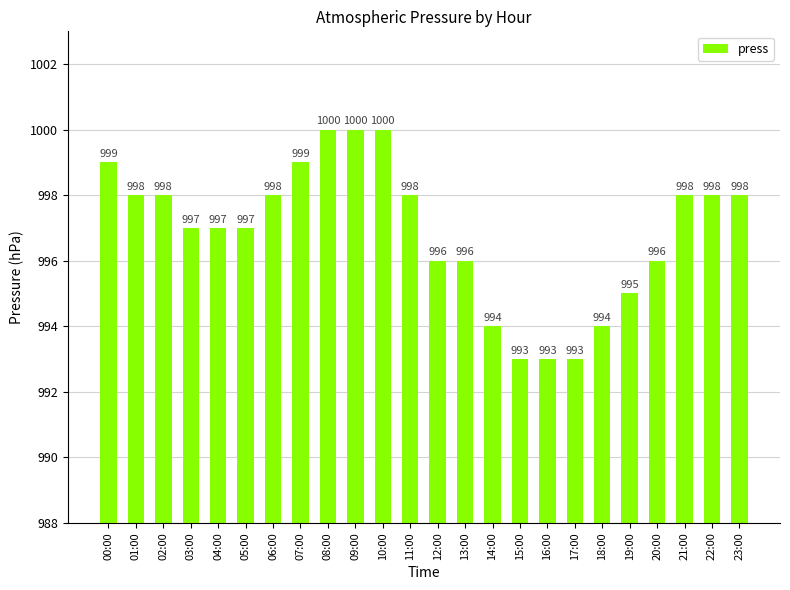

Between 17:00 and 03:00, which is larger?

03:00